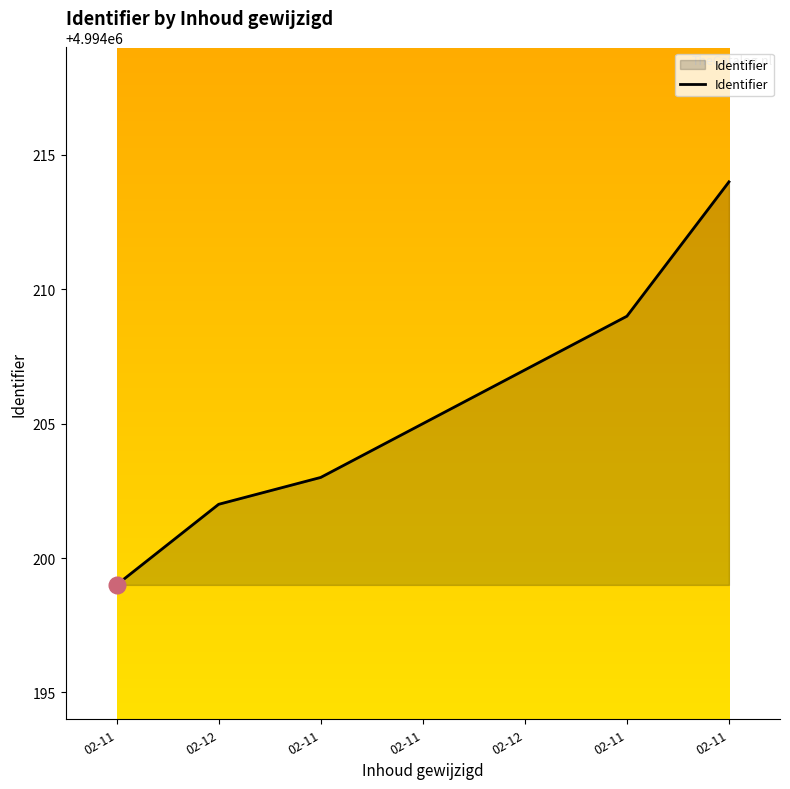

Does the chart display data point markers on the line(s)?

No